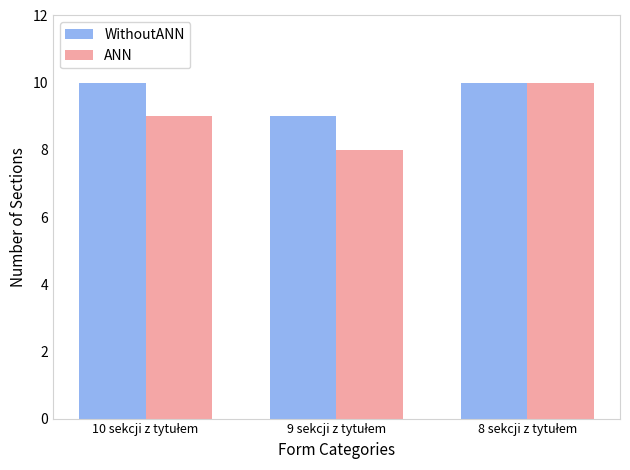

Which series has the widest spread of values?

ANN